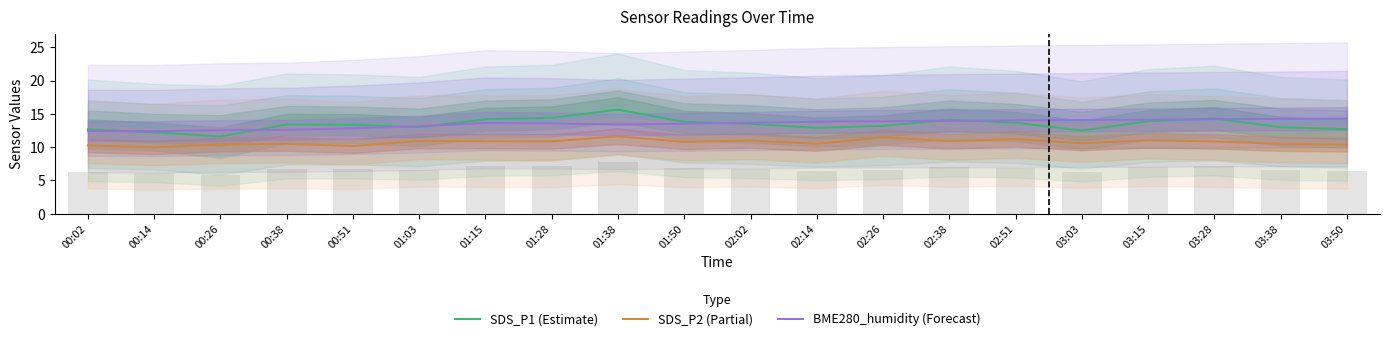

Rank the series by their maximum value, from highest to lowest.

SDS_P1 (Estimate), BME280_humidity (Forecast), SDS_P2 (Partial)